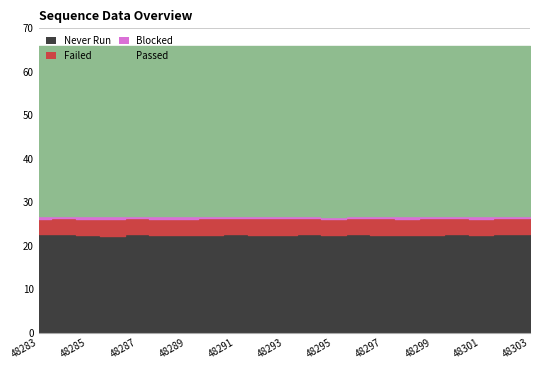

At which category does the chart reach its minimum across all series?

48296